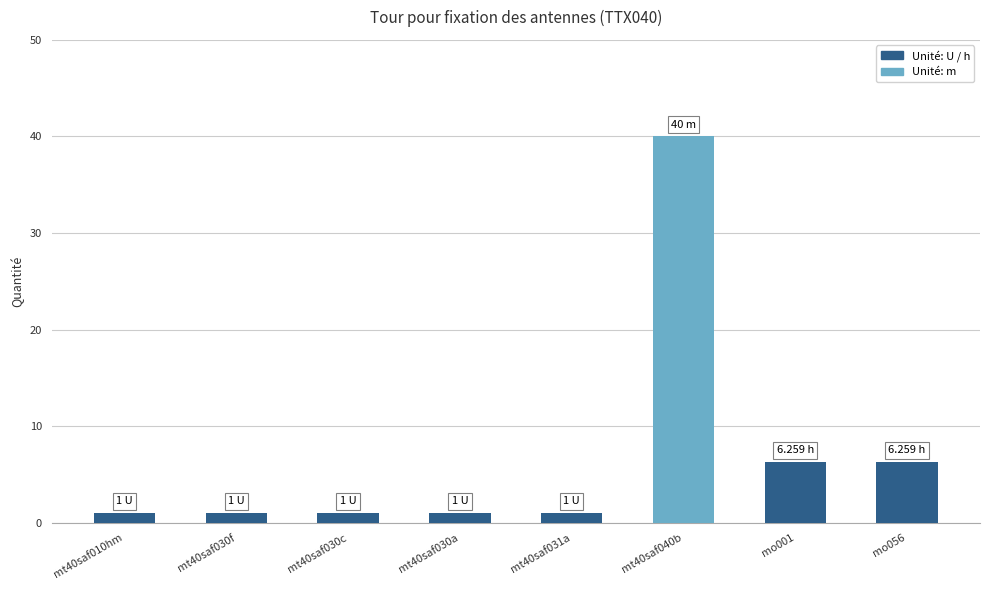

What is the sum of the values at mt40saf030f and mt40saf030a?

2.0